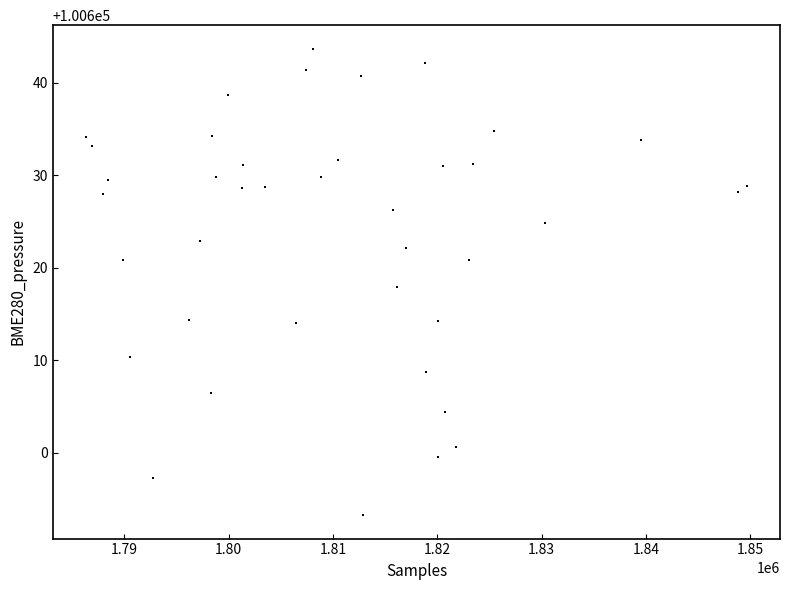

What is the range of X values (max minus min)?

63350.0